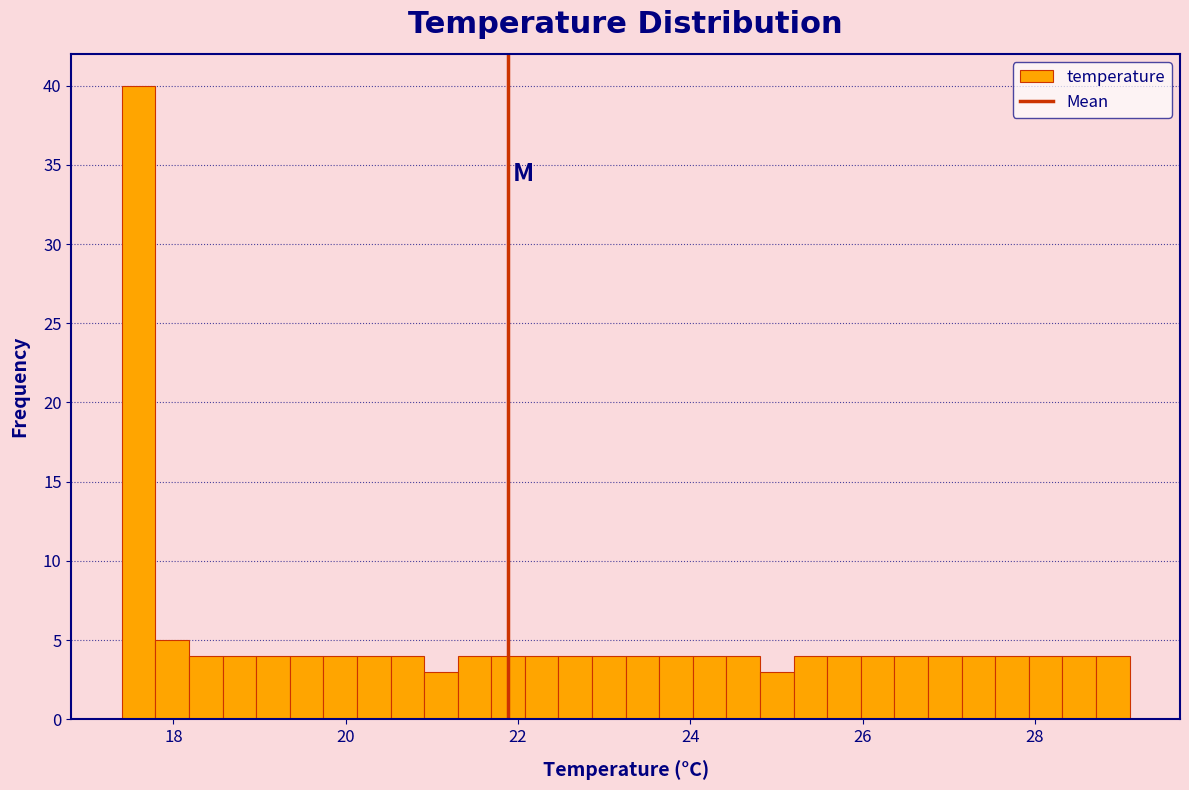

Around what value on the x-axis is the tallest bar? Give the approximate position of its centre, as read against the axis.

17.6